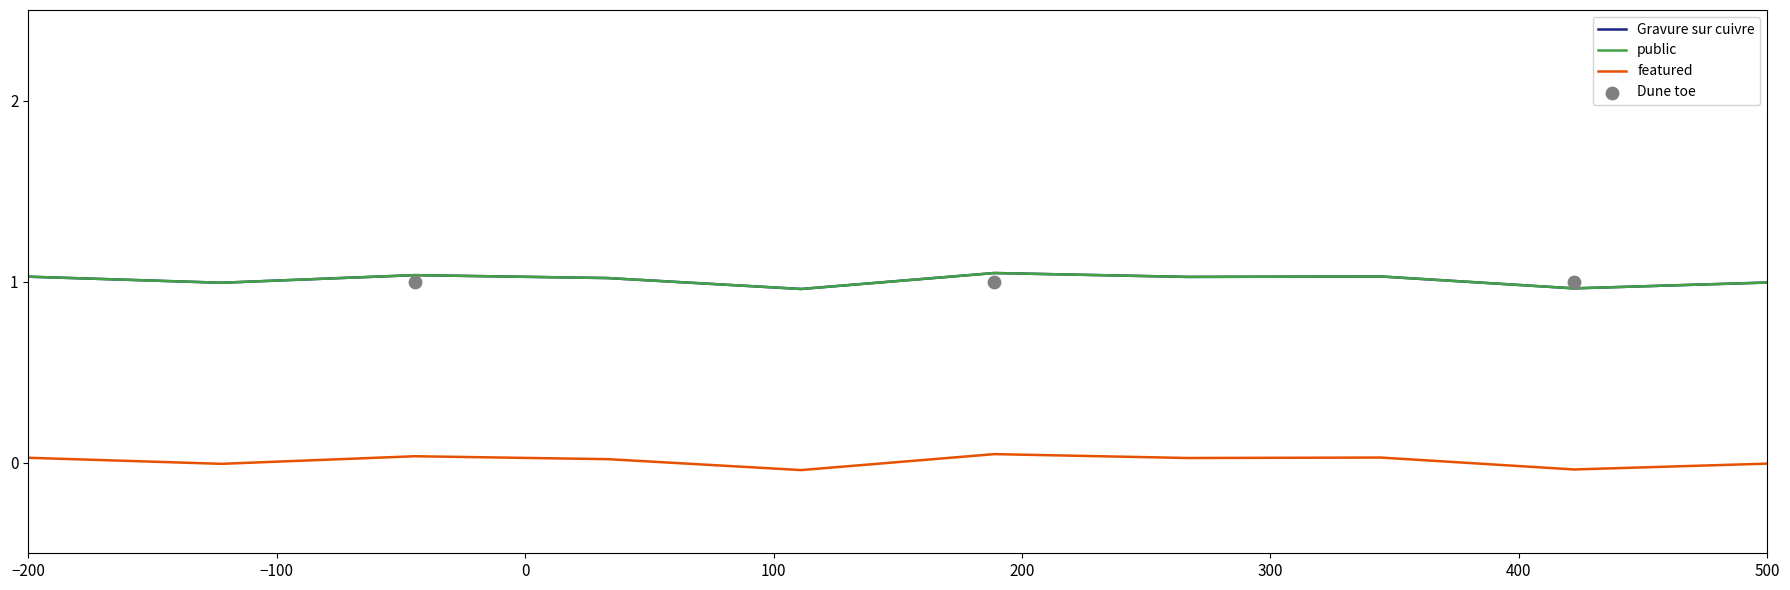

Which series has the largest Y range (max minus min)?

Gravure sur cuivre